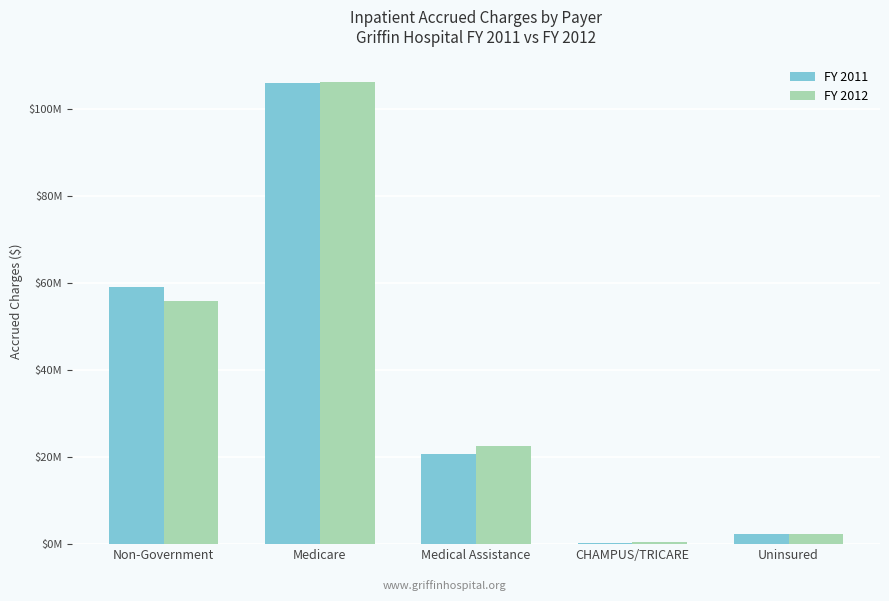

Which has a higher value, Non-Government or Medical Assistance?

Non-Government